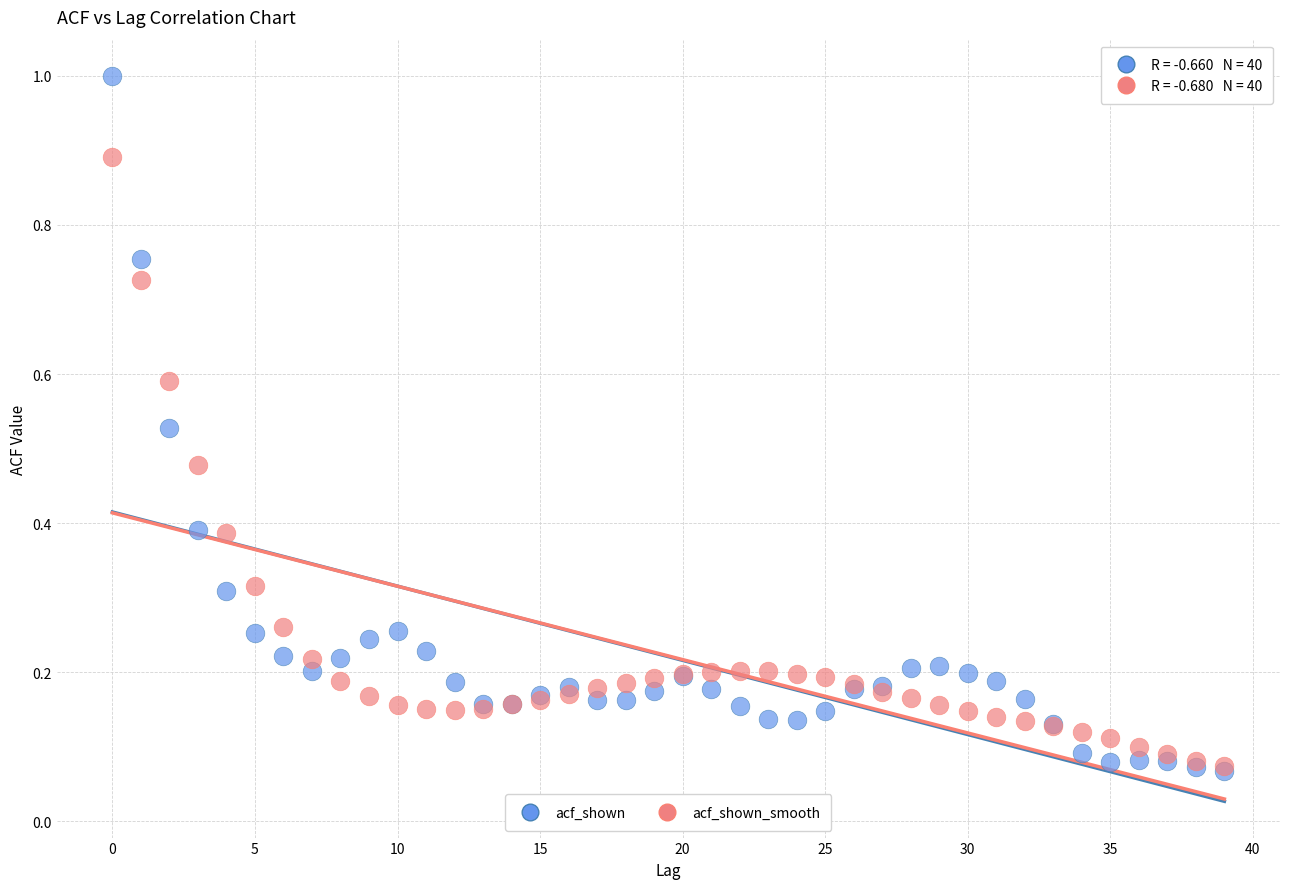

Which series contains the highest Y value?

acf_shown